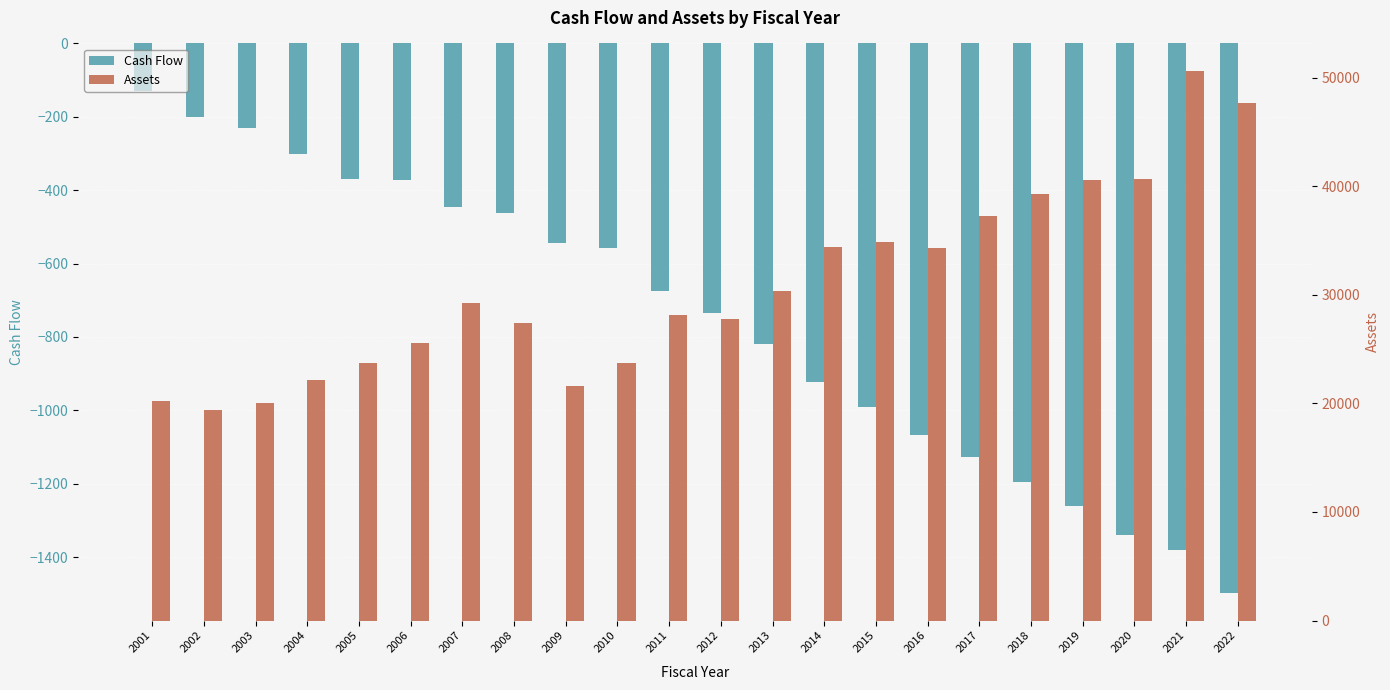

Are the bars horizontal?

No